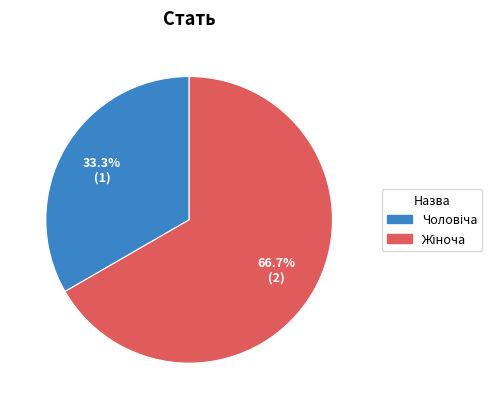

Is there any slice that represents more than half of the pie?

Yes